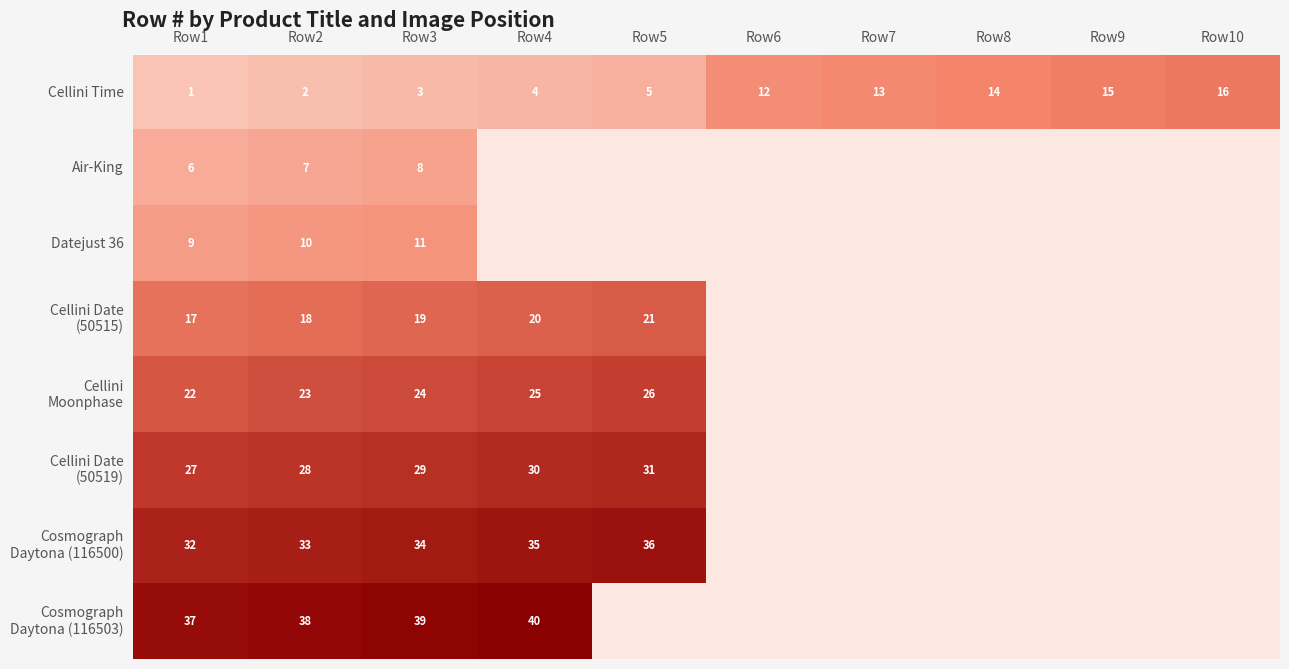

What is the sum of the Air-King values at Row3 and Row2?

15